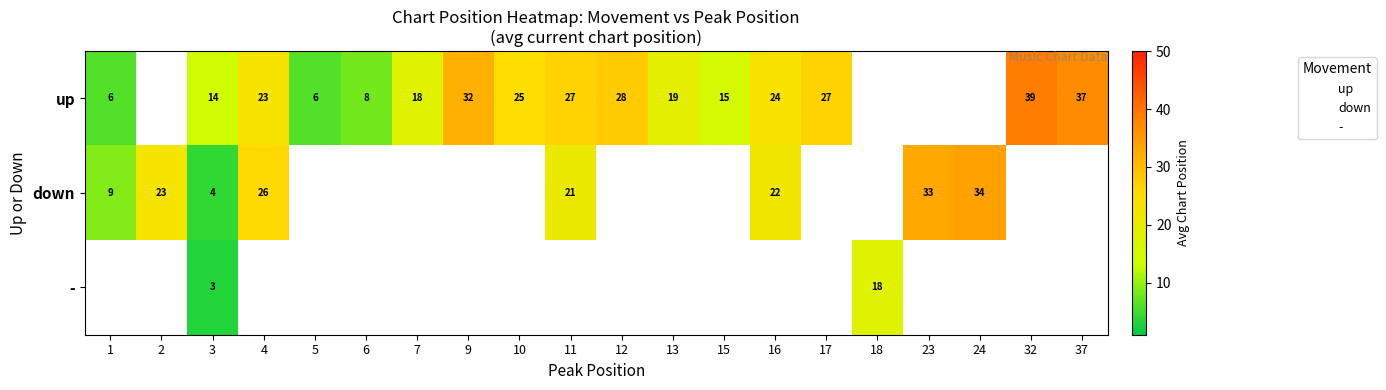

Count the number of data series in this chart.

3